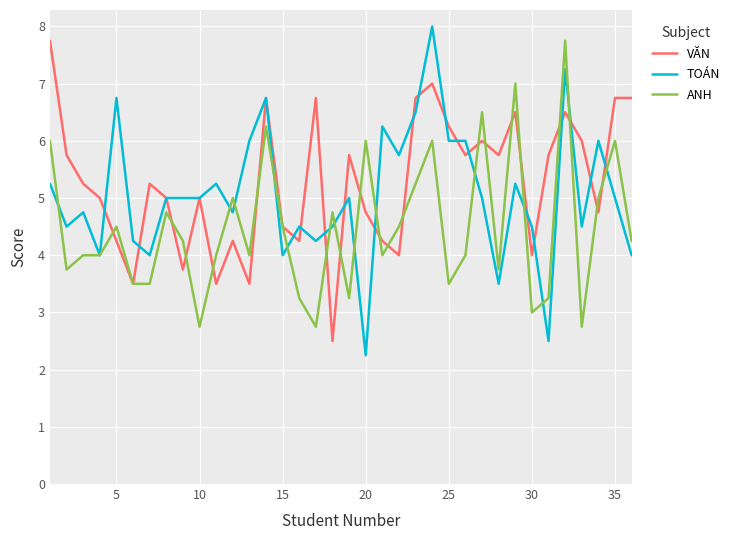

Rank the series by their average value, from lowest to highest.

ANH, TOÁN, VĂN